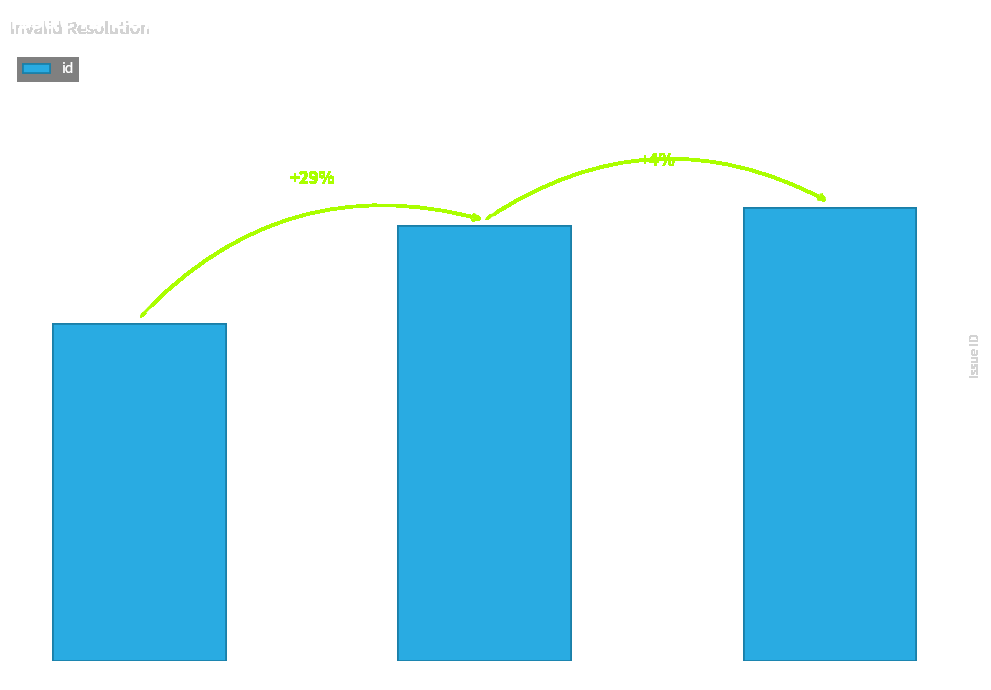

What is the change in value from beta4 prints but not RC1 to Display DJVU Meta-Informations?

+33